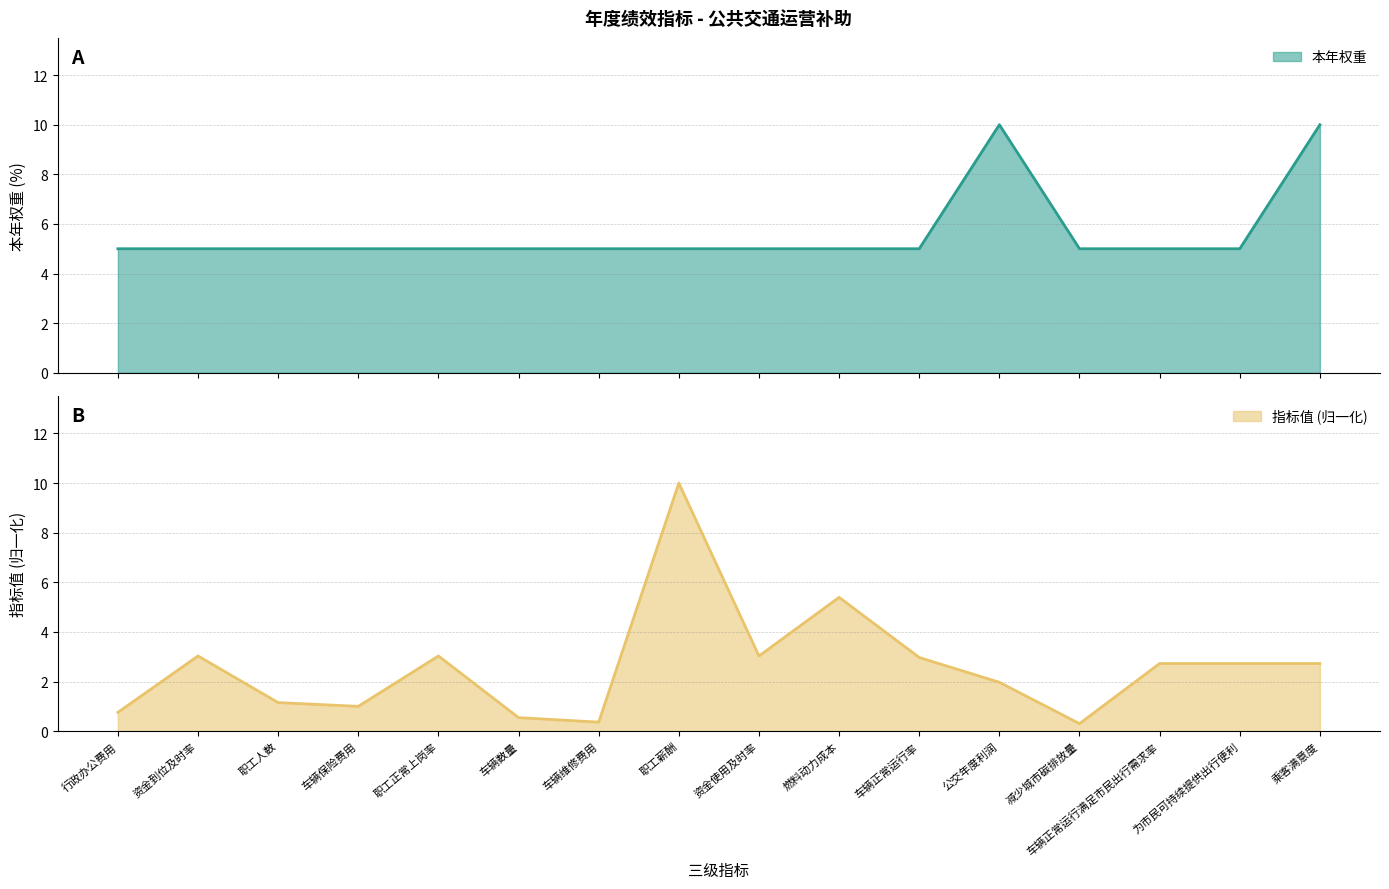

Reading left to right, extract all data points from this chart.

本年权重: 行政办公费用=5.0	资金到位及时率=5.0	职工人数=5.0	车辆保险费用=5.0	职工正常上岗率=5.0	车辆数量=5.0	车辆维修费用=5.0	职工薪酬=5.0	资金使用及时率=5.0	燃料动力成本=5.0	车辆正常运行率=5.0	公交年度利润=10.0	减少城市碳排放量=5.0	车辆正常运行满足市民出行需求率=5.0	为市民可持续提供出行便利=5.0	乘客满意度=10.0
指标值: 行政办公费用=0.8	资金到位及时率=3.0	职工人数=1.2	车辆保险费用=1.0	职工正常上岗率=3.0	车辆数量=0.5	车辆维修费用=0.4	职工薪酬=10.0	资金使用及时率=3.0	燃料动力成本=5.4	车辆正常运行率=3.0	公交年度利润=2.0	减少城市碳排放量=0.3	车辆正常运行满足市民出行需求率=2.7	为市民可持续提供出行便利=2.7	乘客满意度=2.7